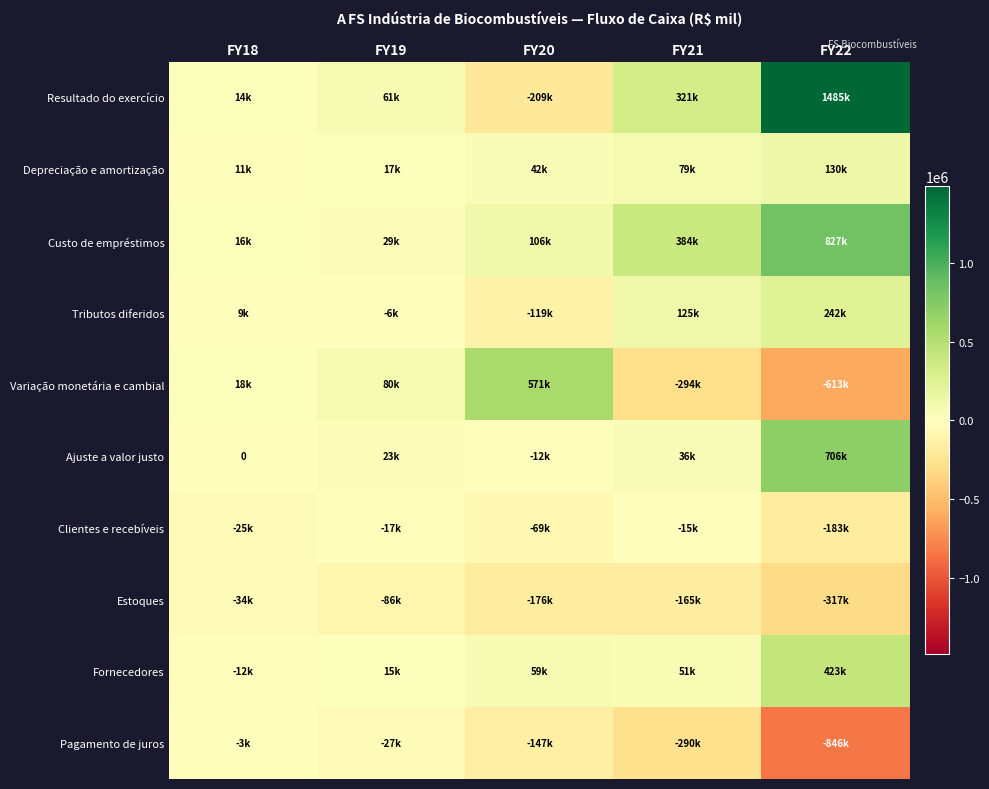

Between FY21 and FY20, which is larger?

FY21